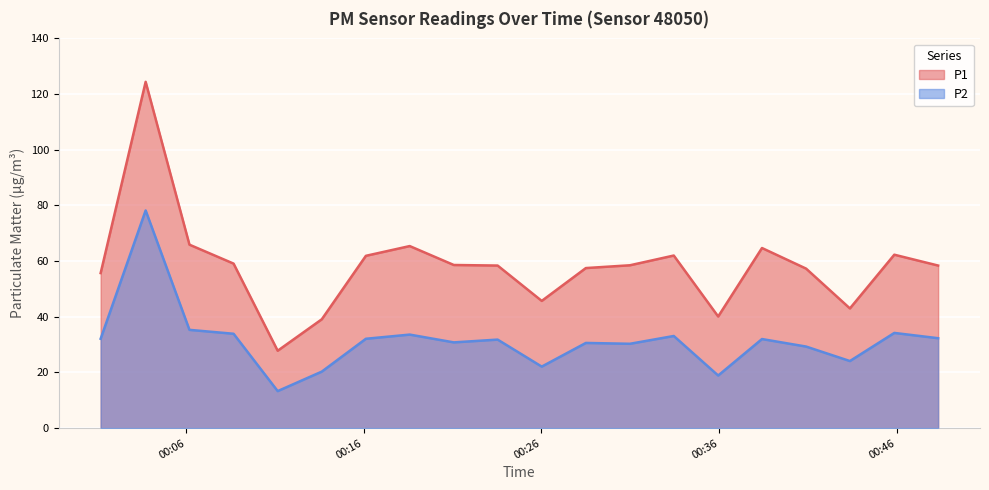

At which category does the chart reach its peak across all series?

2023-12-20T00:03:43